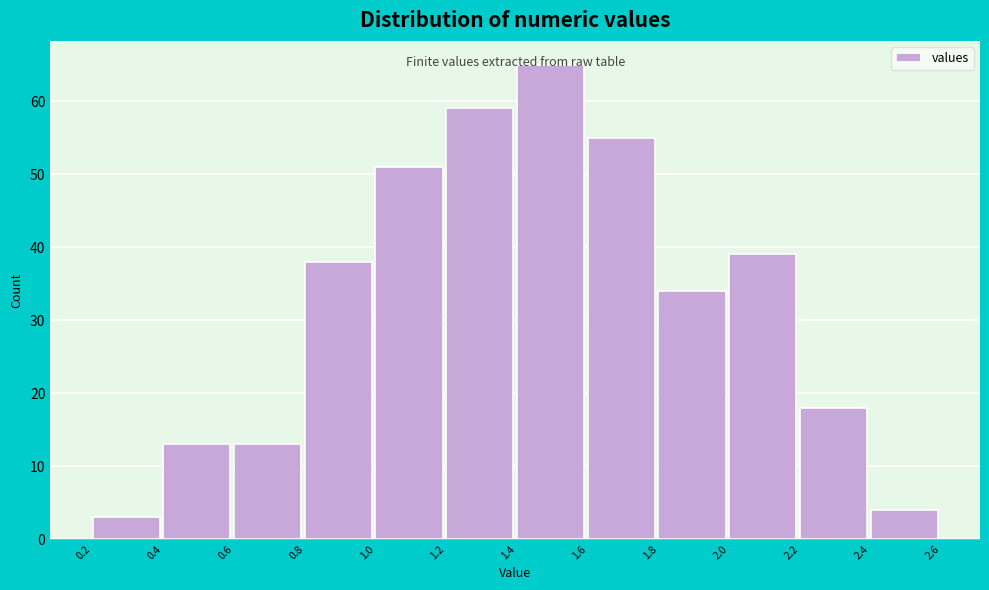

What is the value of the 6th bar from the left?

59